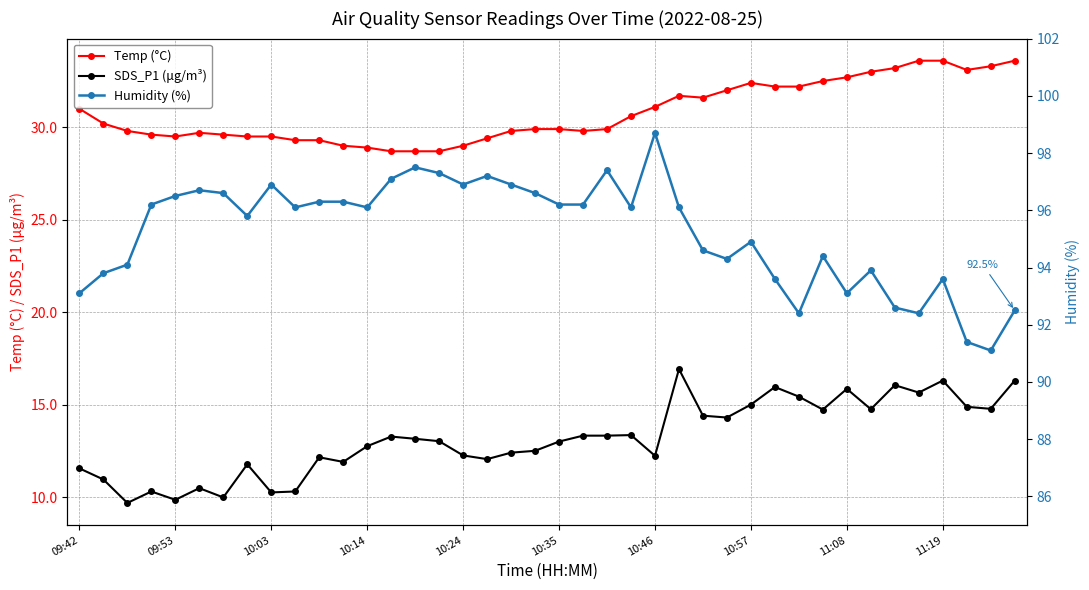

Does the chart display data point markers on the line(s)?

Yes